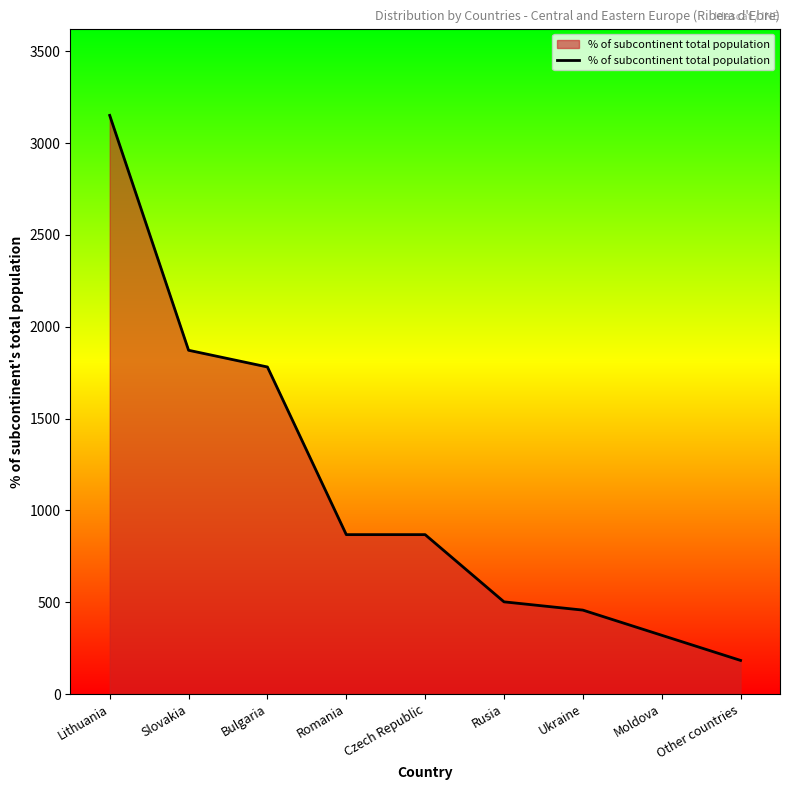

What is the greatest value displayed?

3151